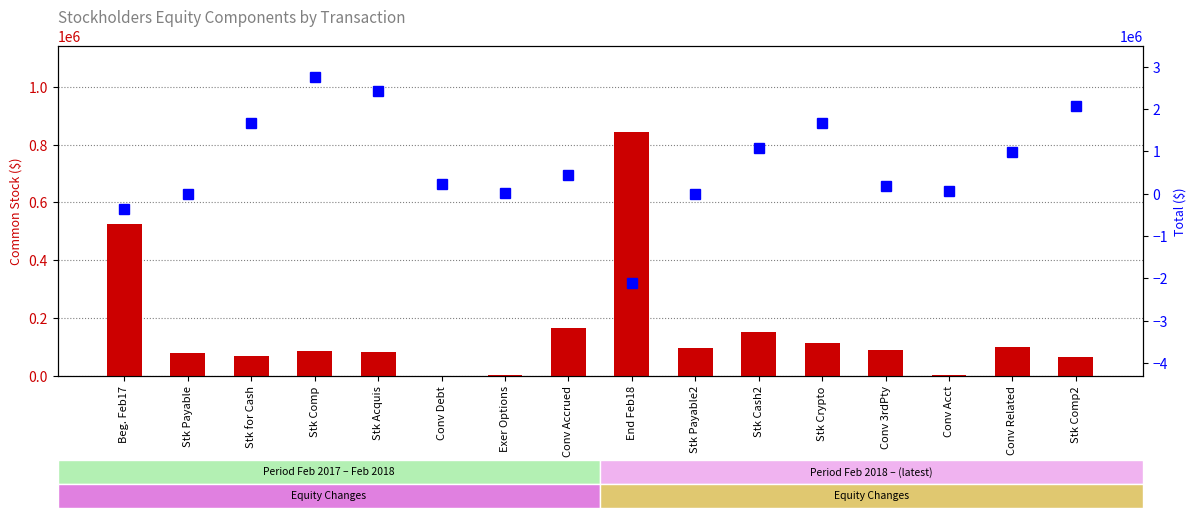

At which category is the sum across all series the highest?

Stk Comp